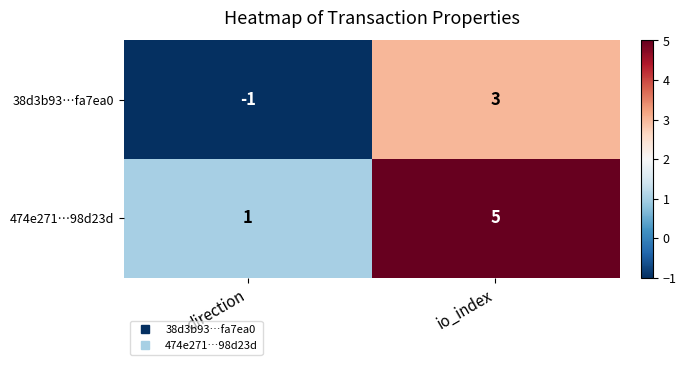

How many negative values does the 38d3b93…fa7ea0 series have?

1